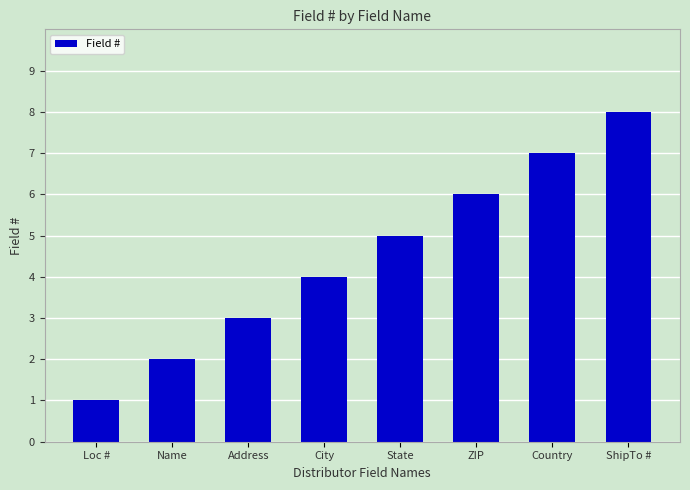

Between ShipTo # and City, which is larger?

ShipTo #